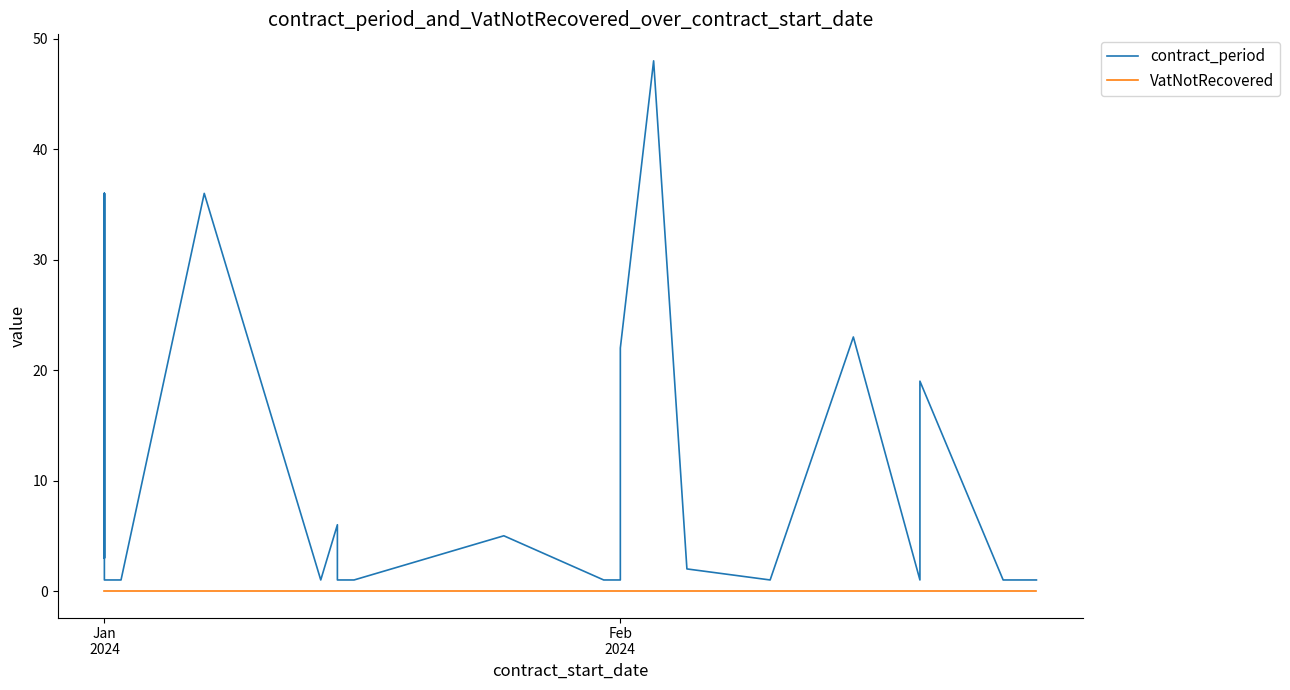

How many data points in contract_period are above 3?

14